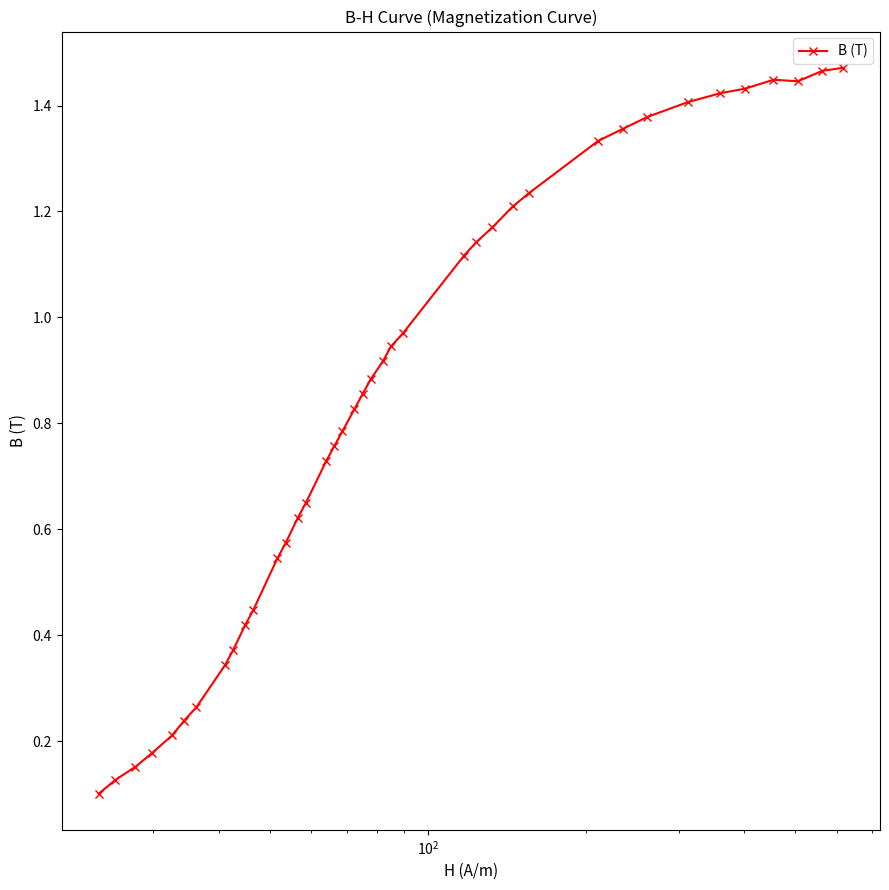

What is the sum of all values?

32.9